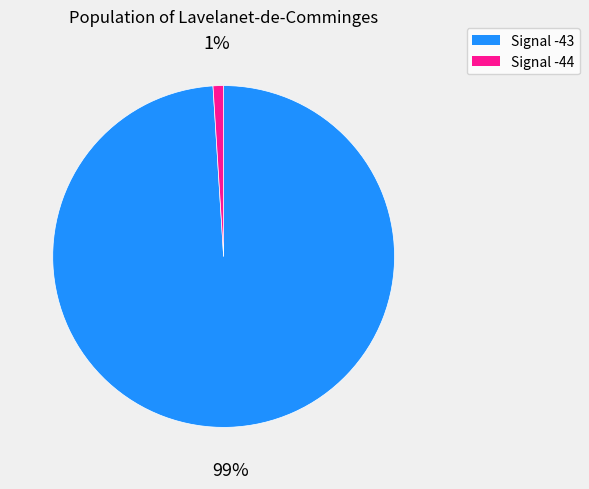

How many slices are in this pie chart?

2